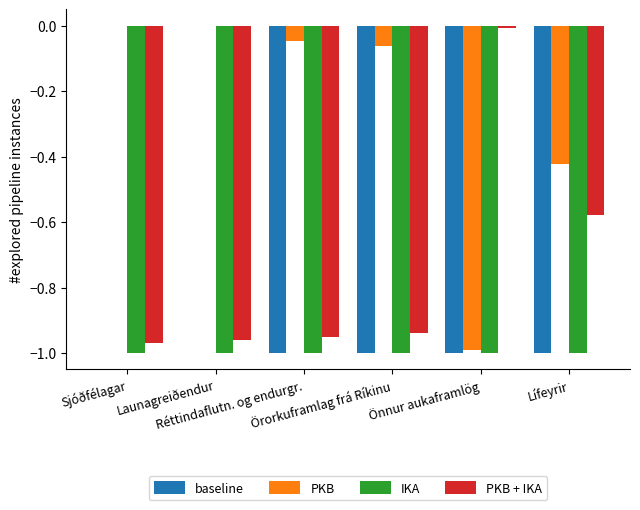

Which series has the largest total across all categories?

PKB